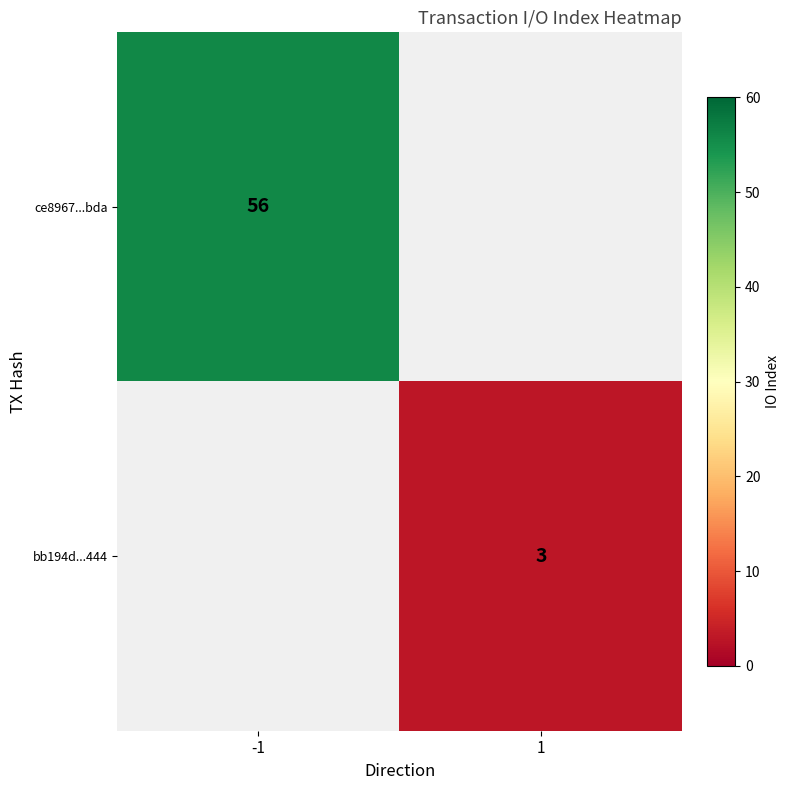

The bb194d...444 series shows 3 at 1. True or false?

True